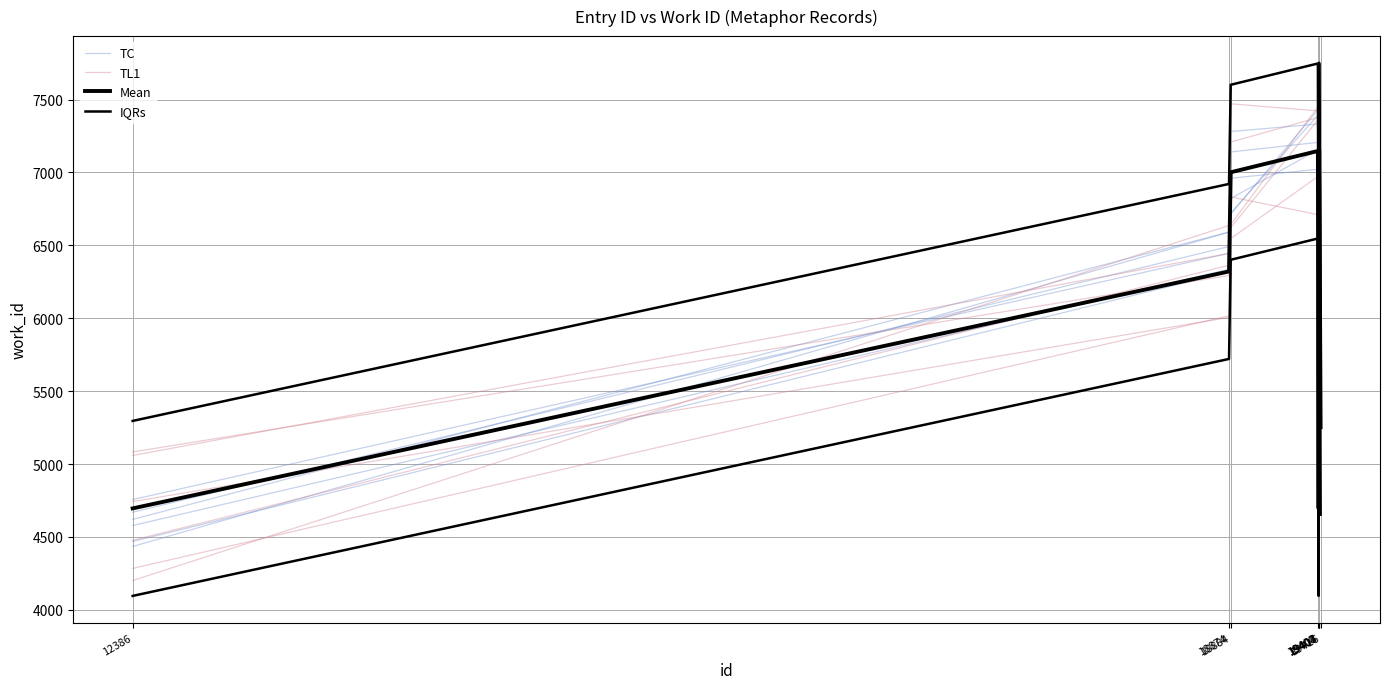

True or false: Mean and TL1 cross at least once.

True